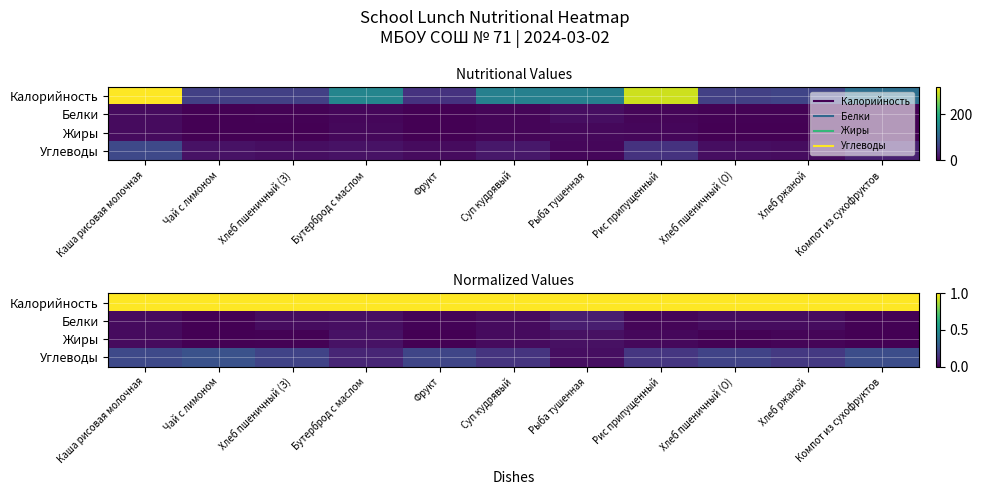

True or false: Белки has a value of 0.0 at Хлеб пшеничный (О).

True